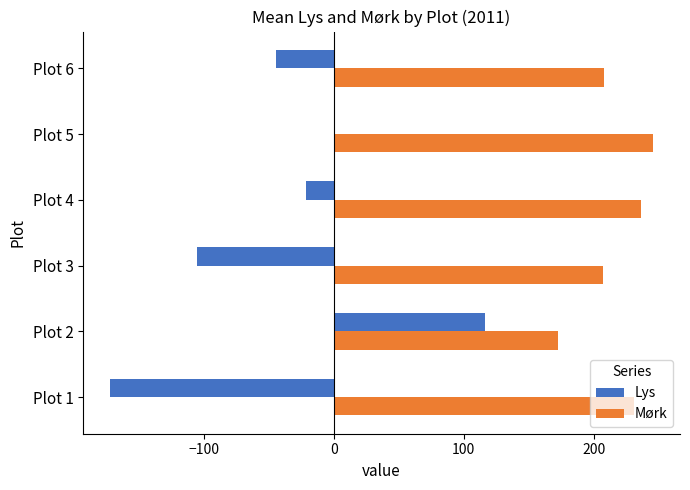

Is the value of Lys at Plot 3 greater than the value of Mørk at Plot 2?

No